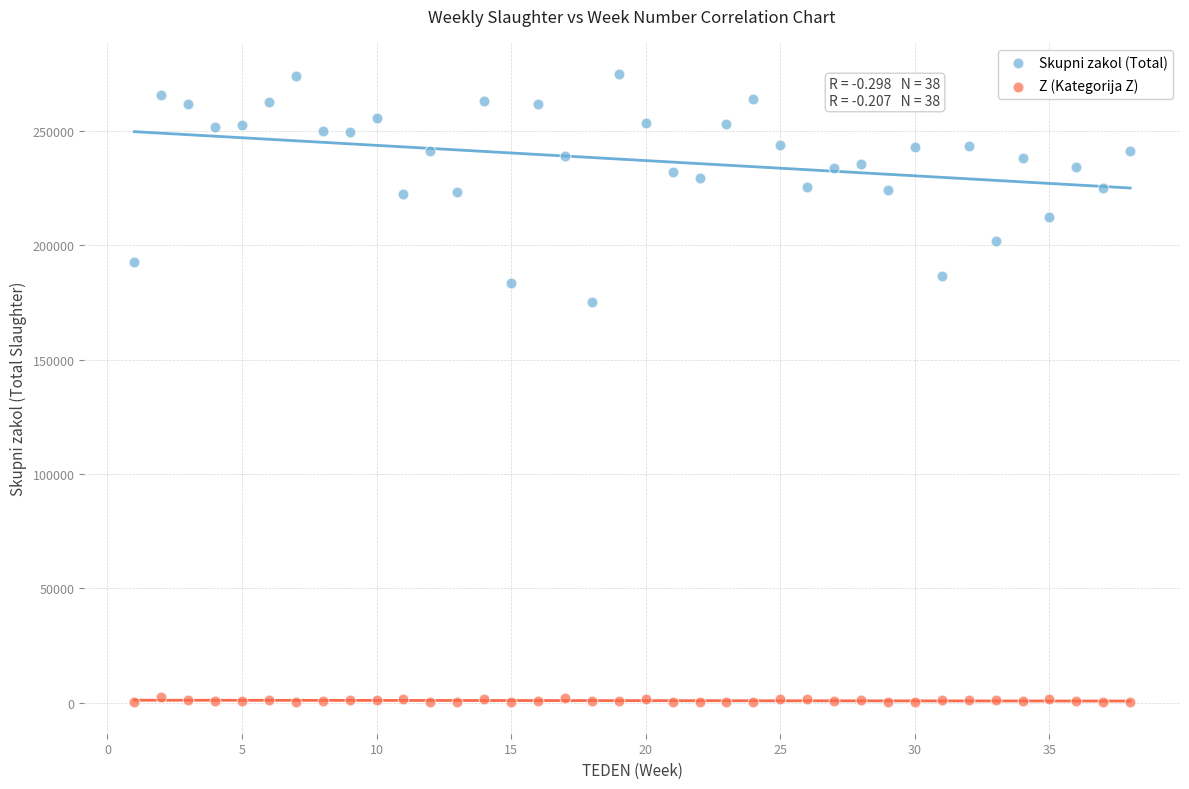

Across all series, what Y value is closest to 137497?

175074